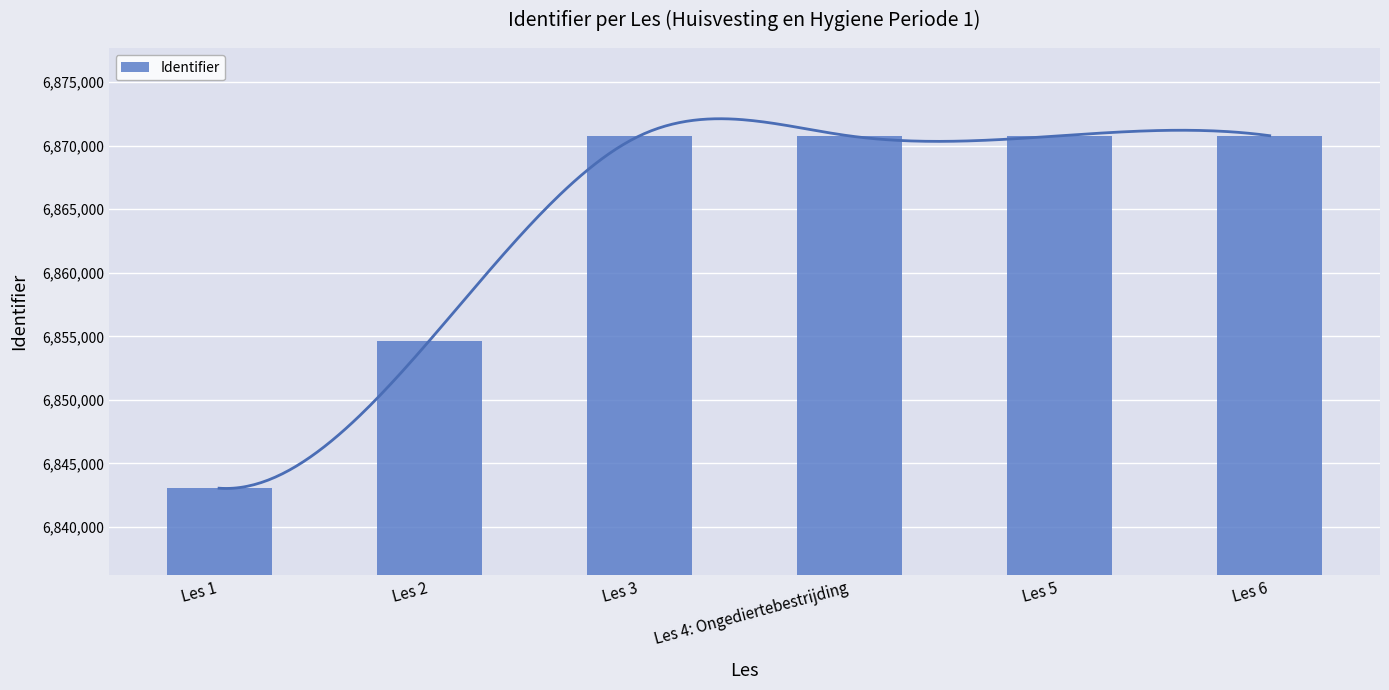

What is the smallest value displayed?

6843053